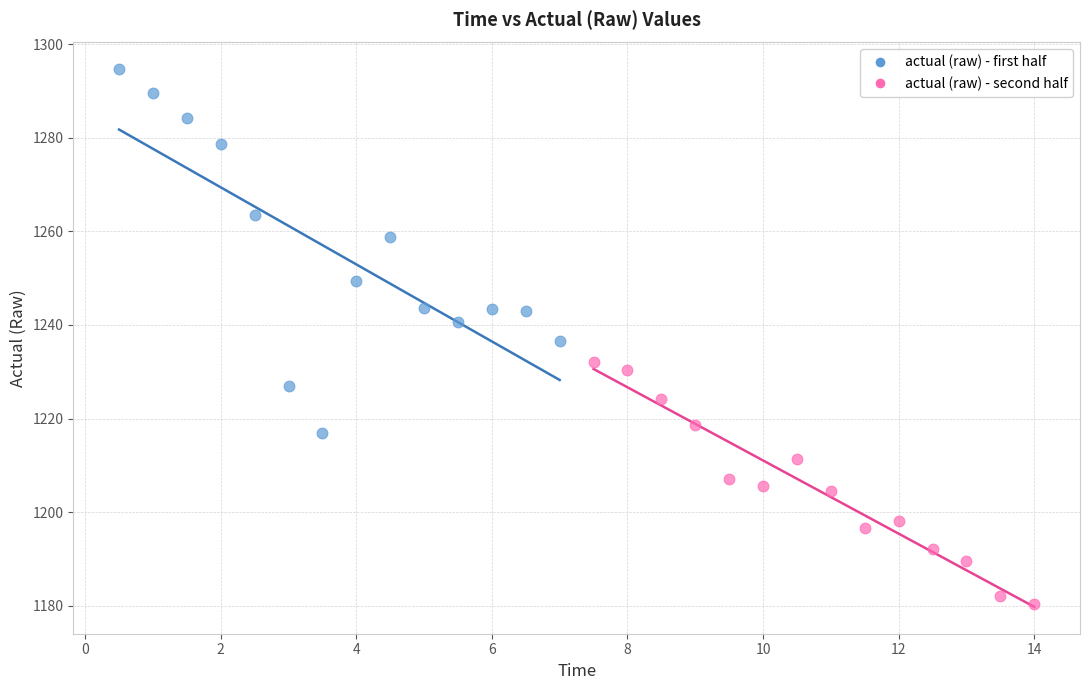

Which series has the largest Y range (max minus min)?

actual (raw) - first half